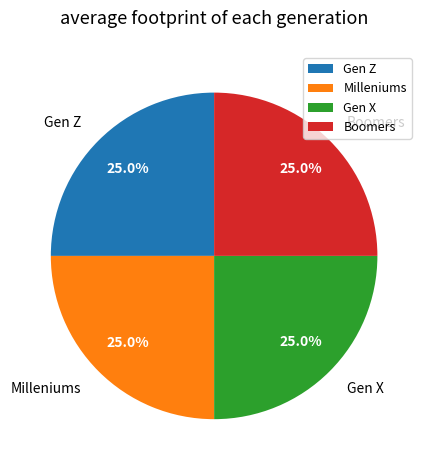

What percentage is NOT represented by Gen Z?

75.0%